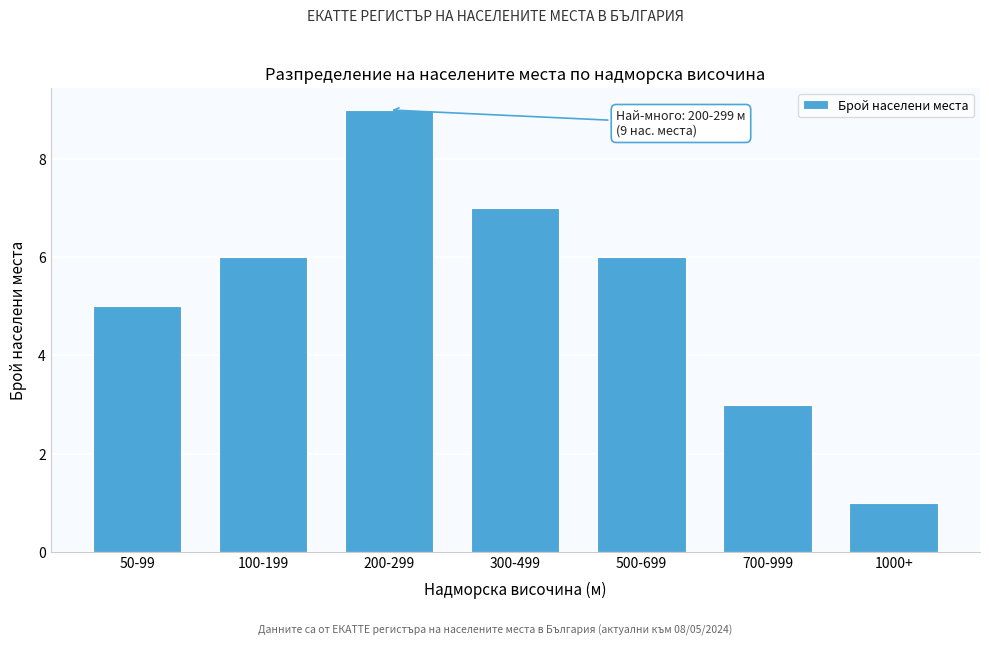

Reading left to right, what are all the values shown in this chart?

50-99=5	100-199=6	200-299=9	300-499=7	500-699=6	700-999=3	1000+=1